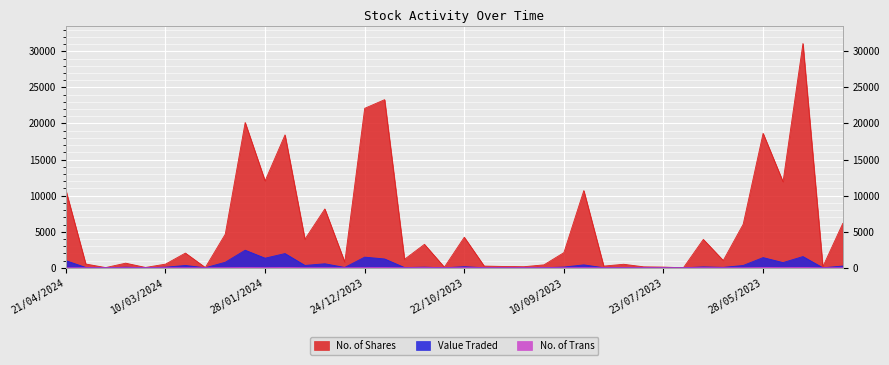

How many distinct data groups are displayed?

3